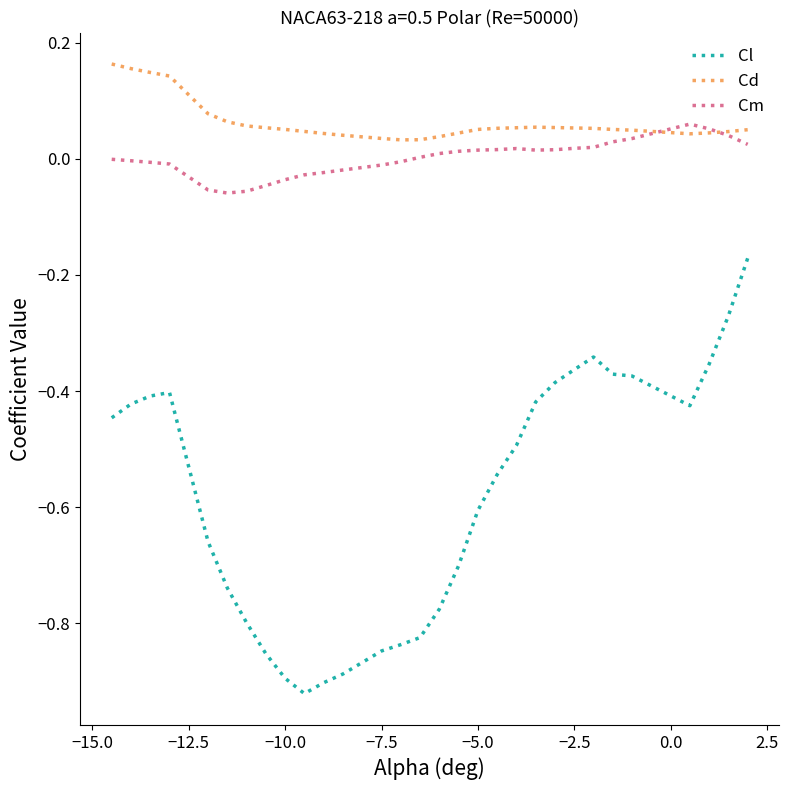

True or false: Cd and Cl intersect in this chart.

False